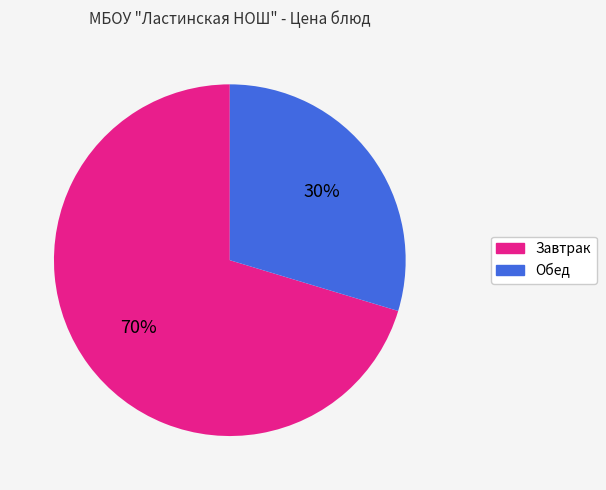

The Завтрак slice represents 70% of the pie. True or false?

True